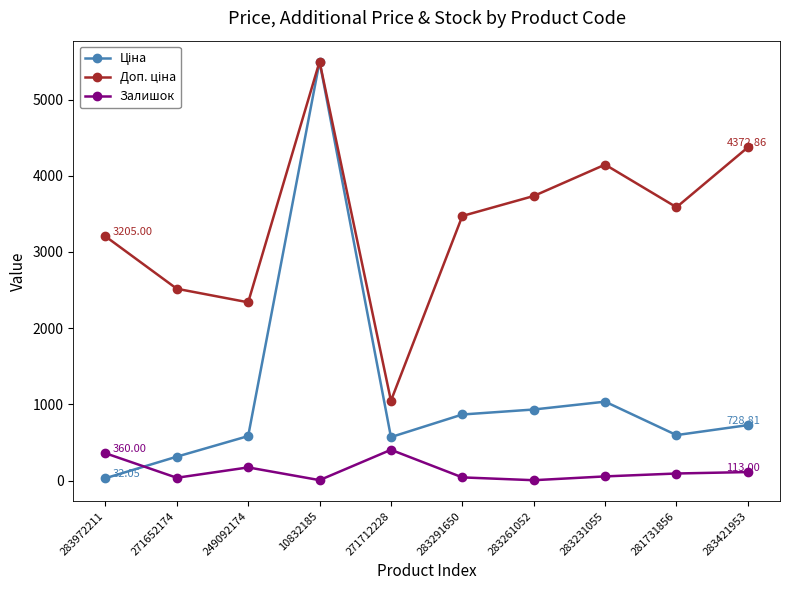

At which category is the sum across all series the highest?

10832185